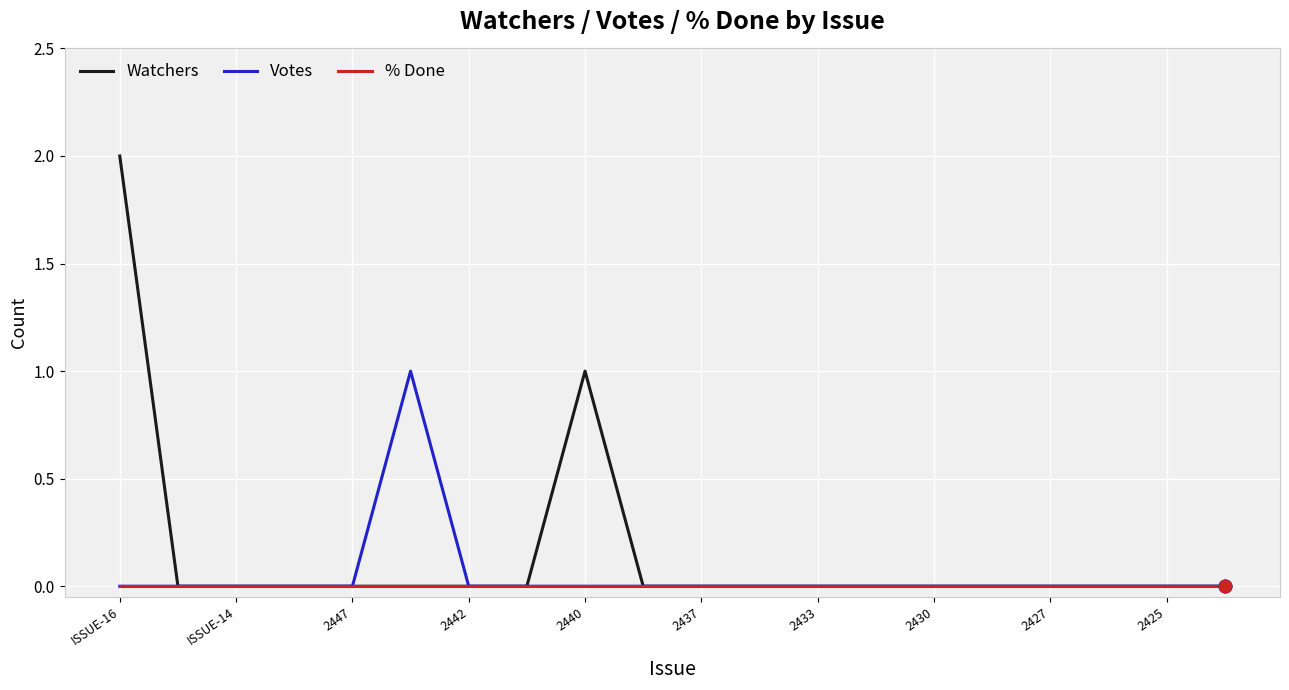

Which series has the widest spread of values?

Watchers